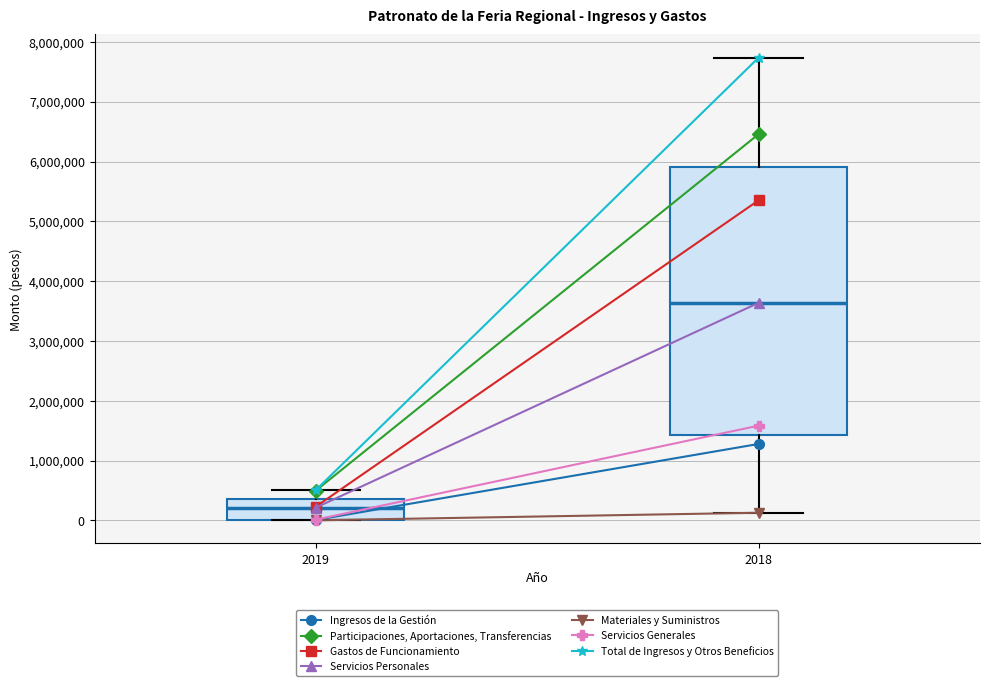

Where does the median line of the box at x = 2019 sit on the y-axis? The values are not printed on the chart, so give them approximately, as read against the axis.

200000